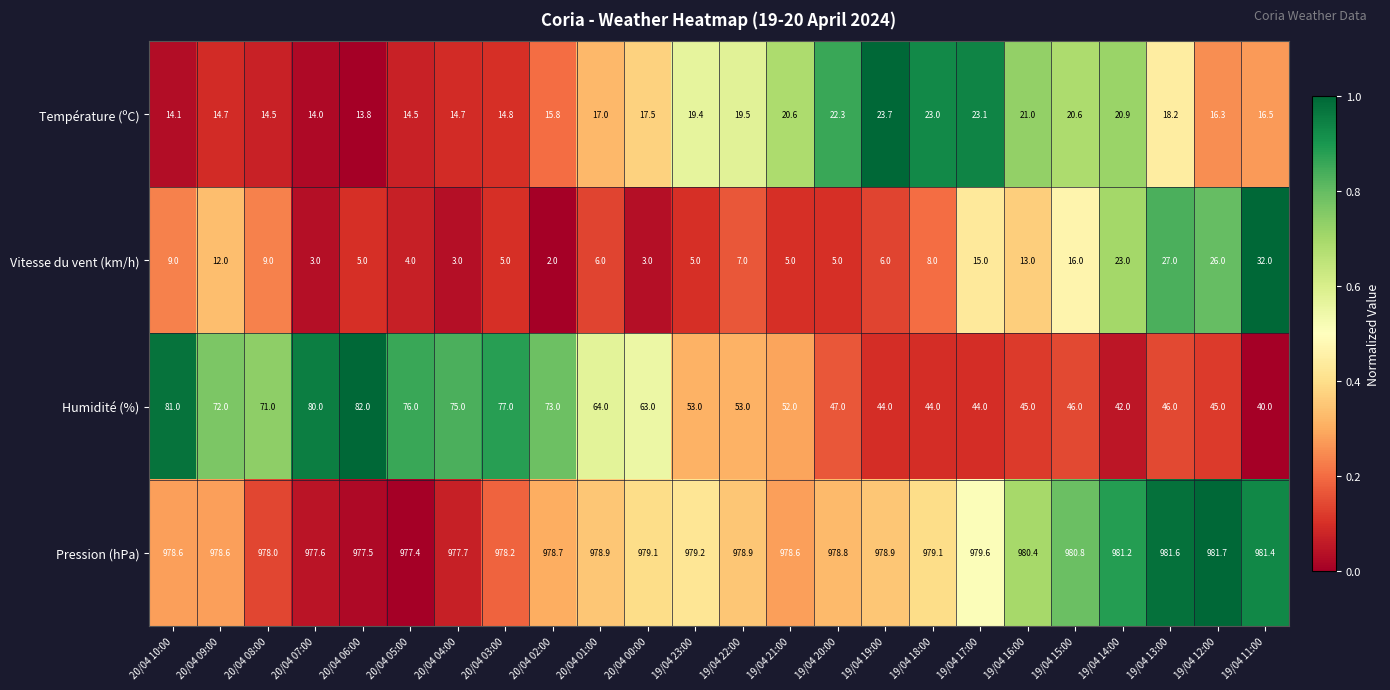

What is the greatest value displayed?

981.7